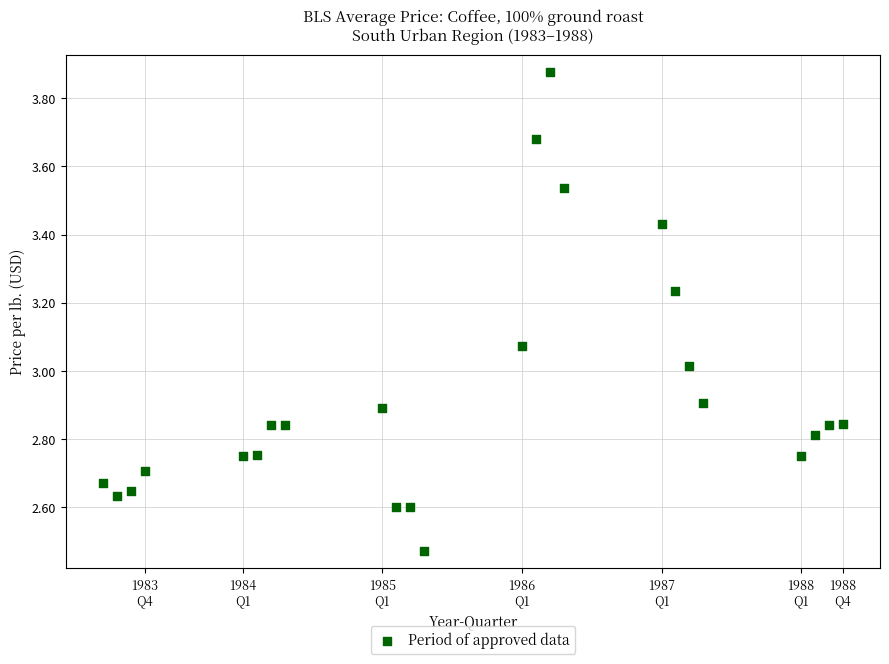

What is the range of X values (max minus min)?

5.3